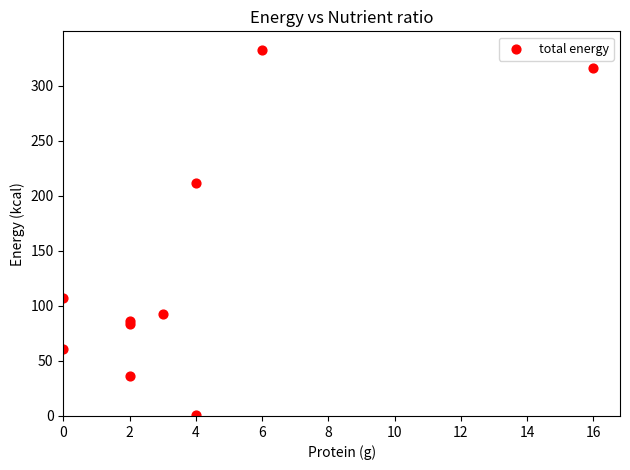

What Y value in the scatter plot is closest to 166?

212.0